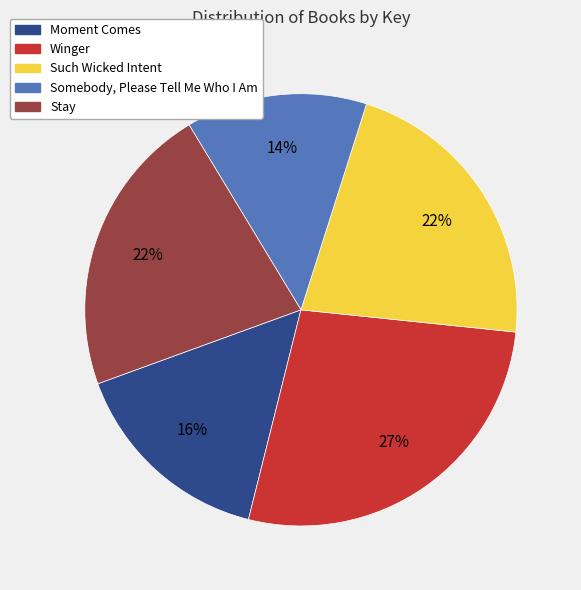

To the nearest percent, what is the combined percentage of Somebody, Please Tell Me Who I Am and Winger?

41%